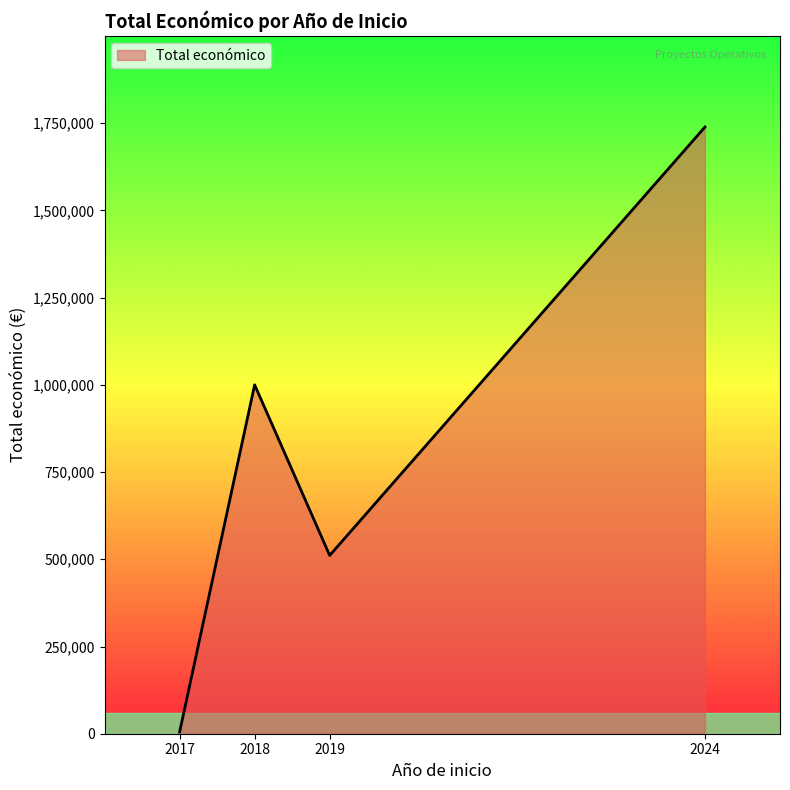

At which category does the chart reach its minimum across all series?

2017